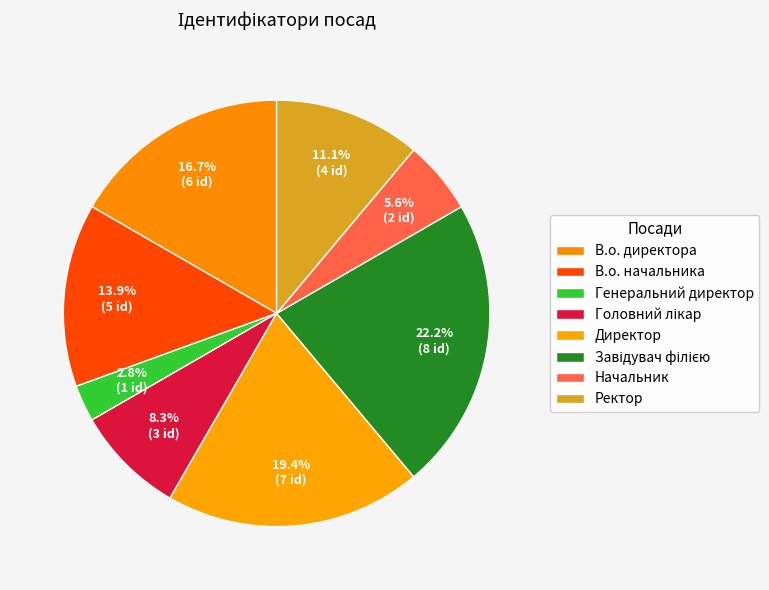

Count the number of slices in the pie.

8